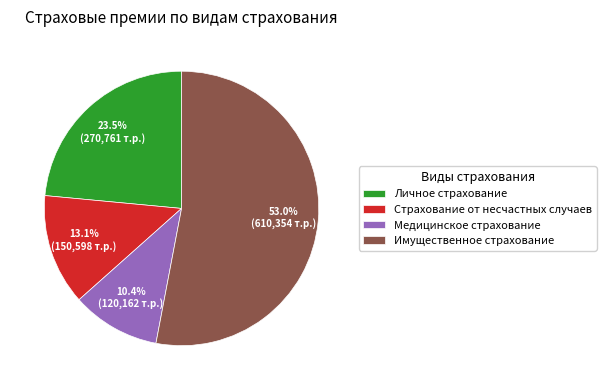

Rank the categories by value from lowest to highest.

Медицинское страхование, Страхование от несчастных случаев, Личное страхование, Имущественное страхование